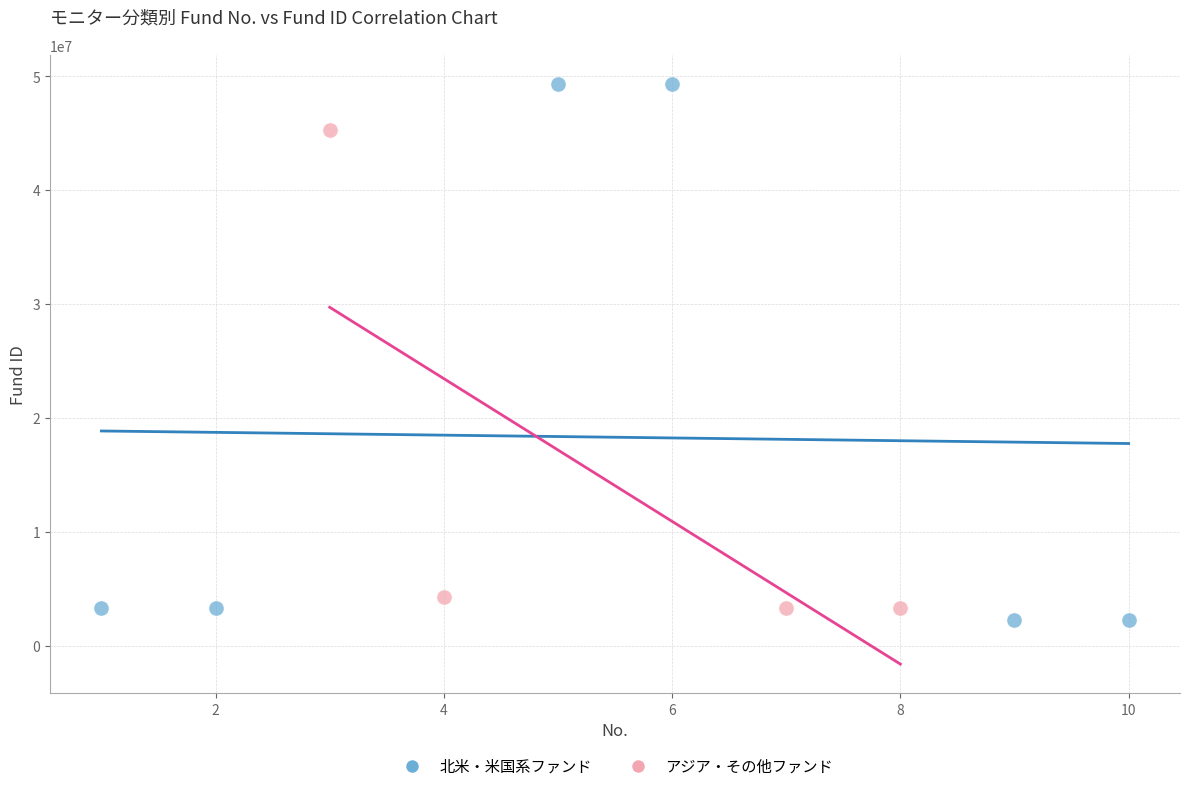

What are all the series names shown in the legend?

北米・米国系ファンド, アジア・その他ファンド